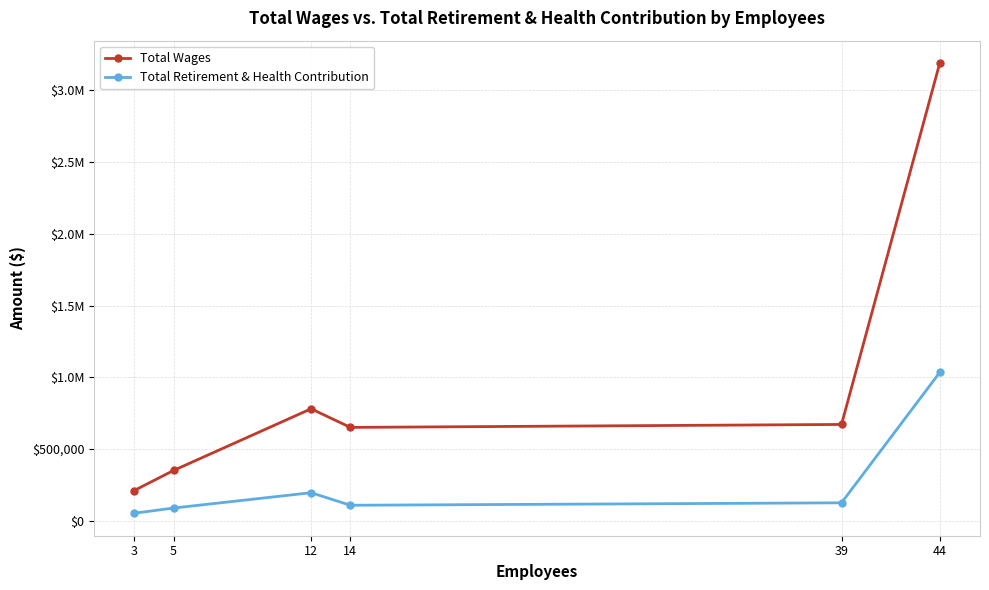

What is the difference between the Total Wages values at 3 and 5?

139672